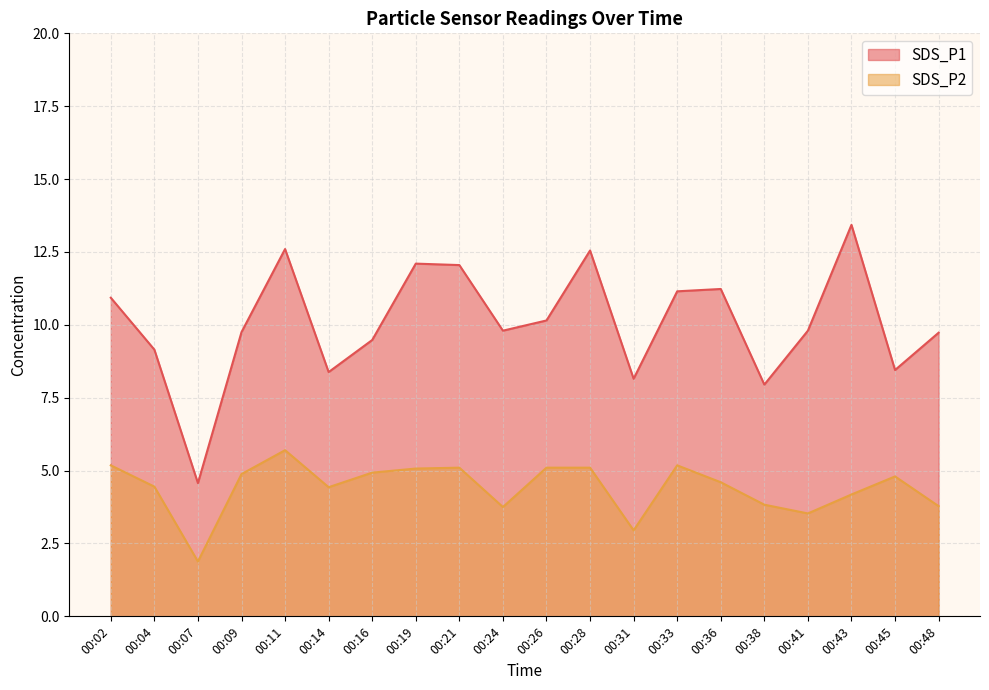

What is the smallest value displayed?

1.9